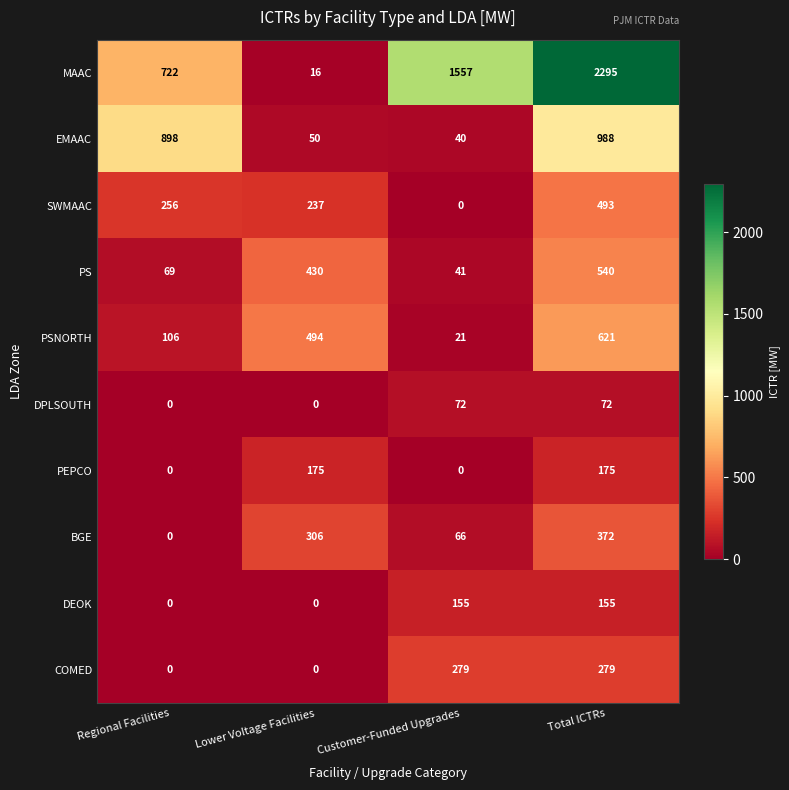

Rank the series by their maximum value, from highest to lowest.

MAAC, EMAAC, PSNORTH, PS, SWMAAC, BGE, COMED, PEPCO, DEOK, DPLSOUTH